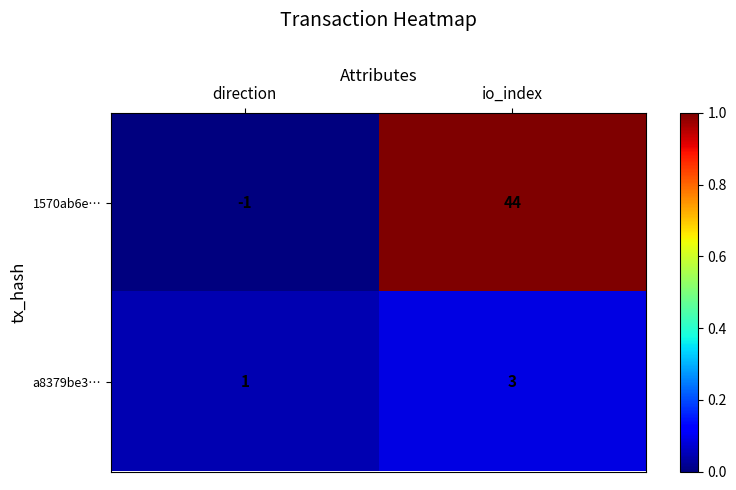

Which series has the widest spread of values?

1570ab6e…